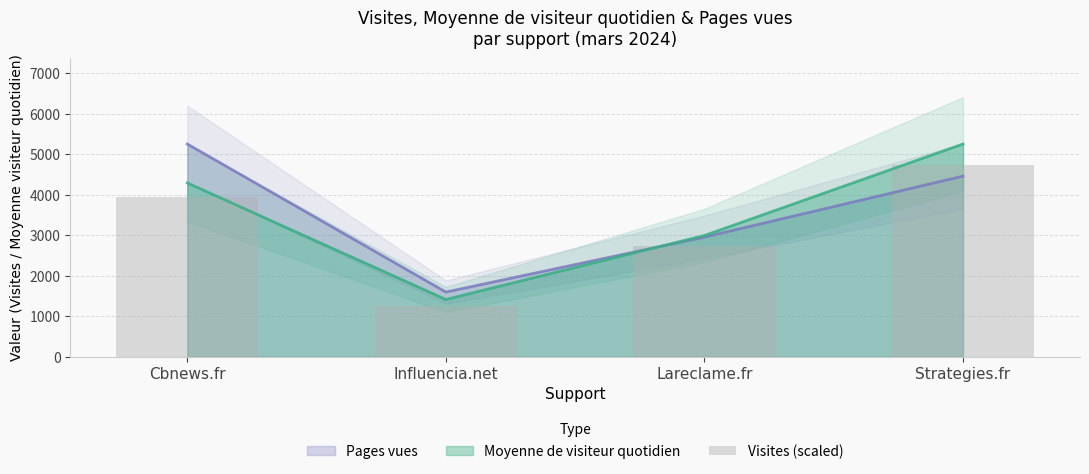

What is the average value?

3165.1